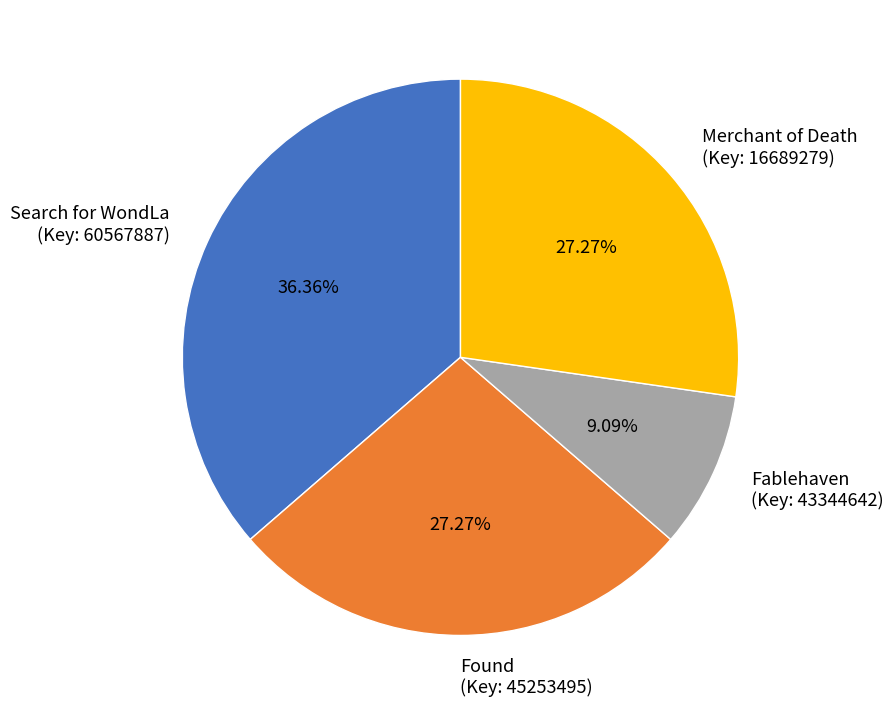

Is Merchant of Death (Key: 16689279) the majority of the pie?

No